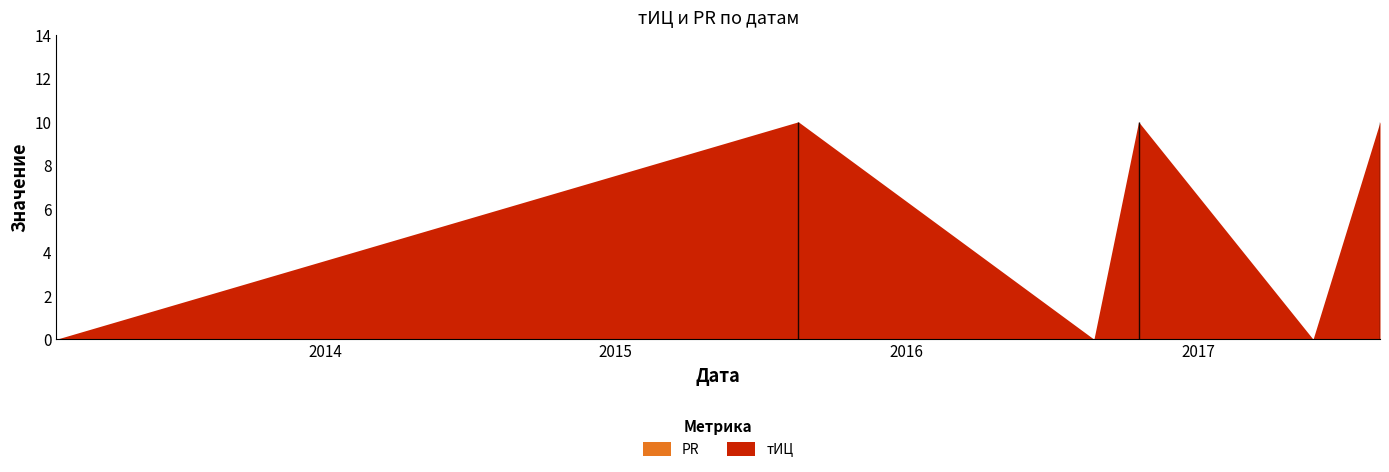

How many lines are shown in the chart?

2